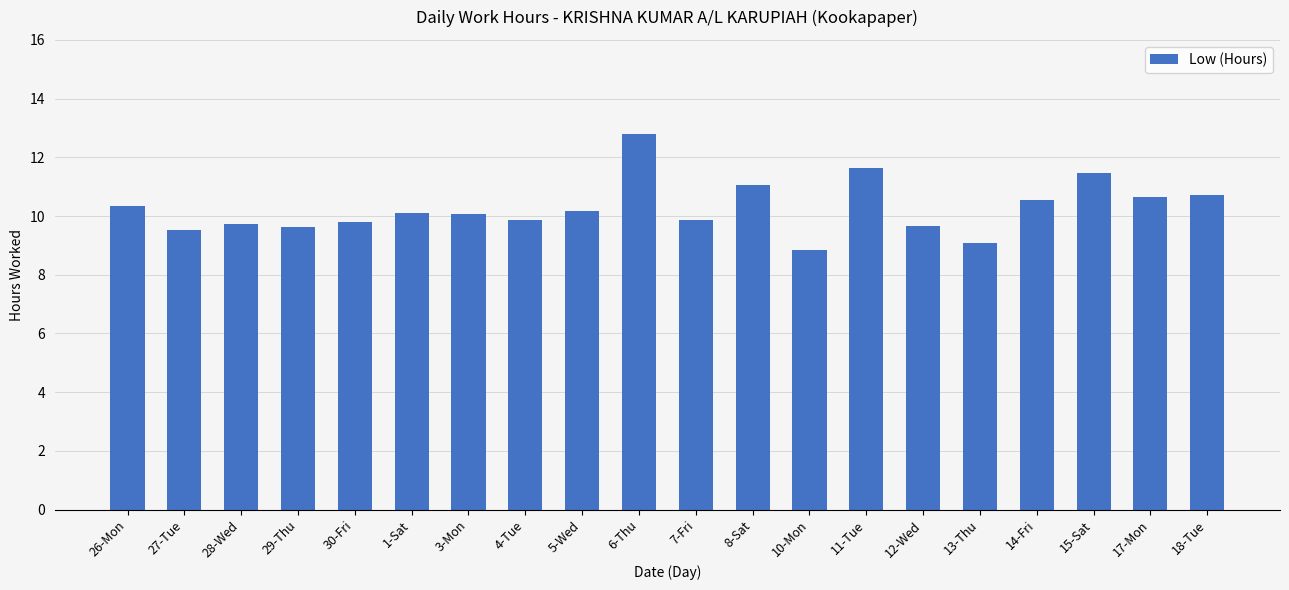

Count the number of values greater than 10.

11